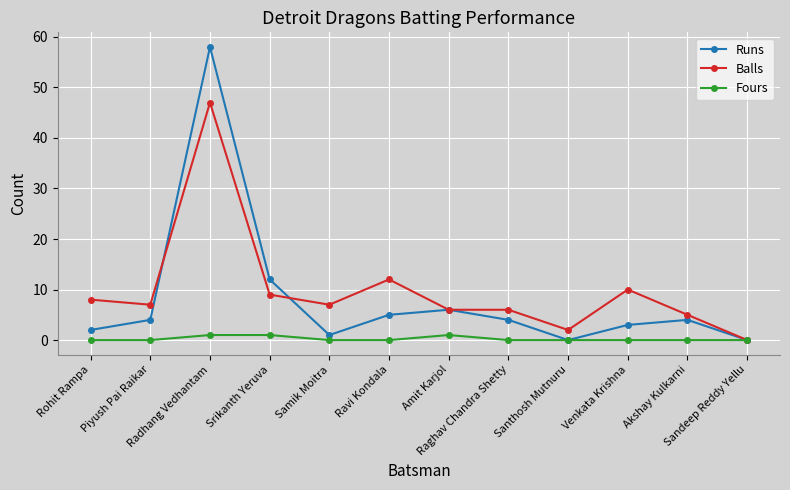

What is the average value of the Balls series?

10